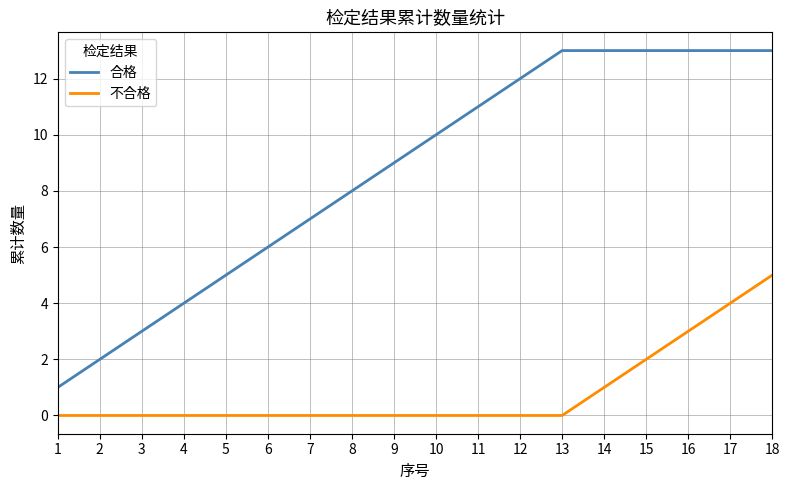

Count the number of data series in this chart.

2